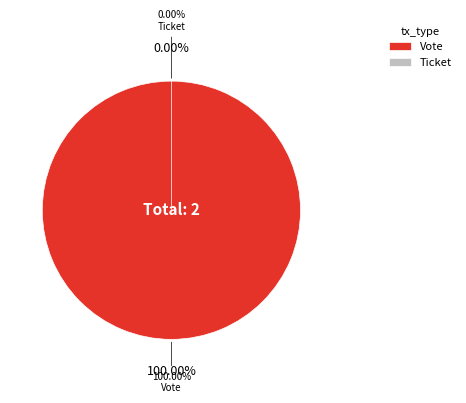

Between Vote and Ticket, which is larger?

Vote